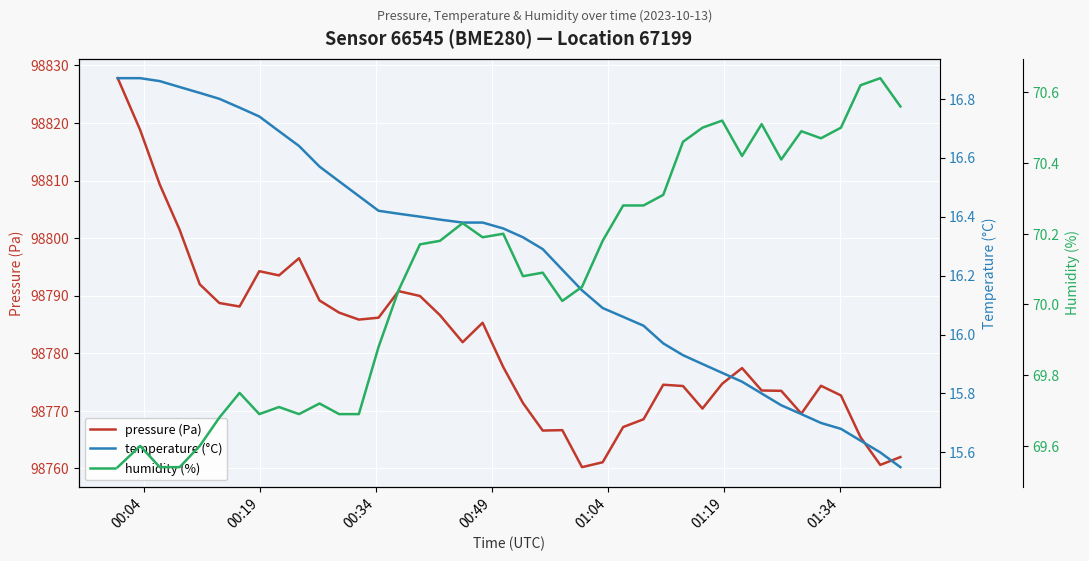

How many data points in pressure (Pa) are above 98777?

21